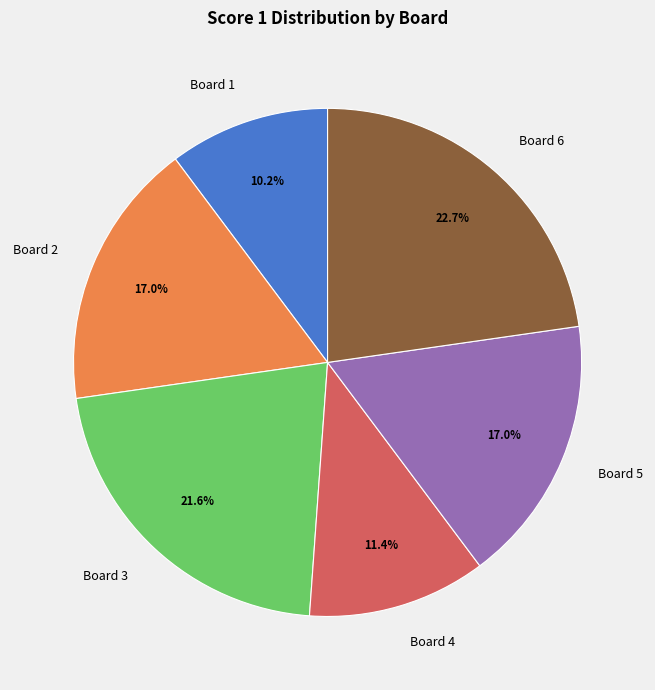

Which category has the smallest portion of the pie?

Board 1